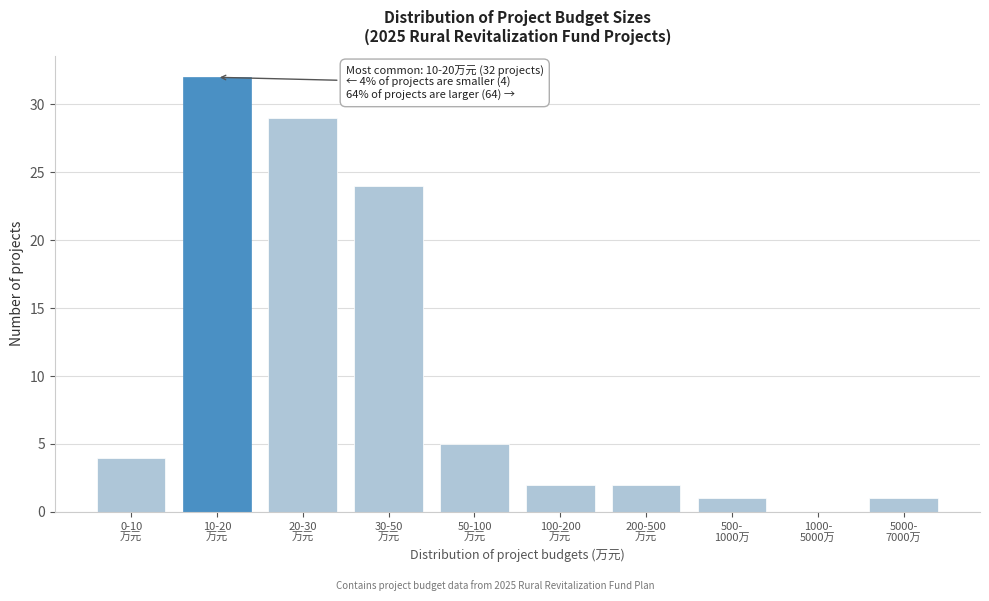

What is the sum of all values?

100